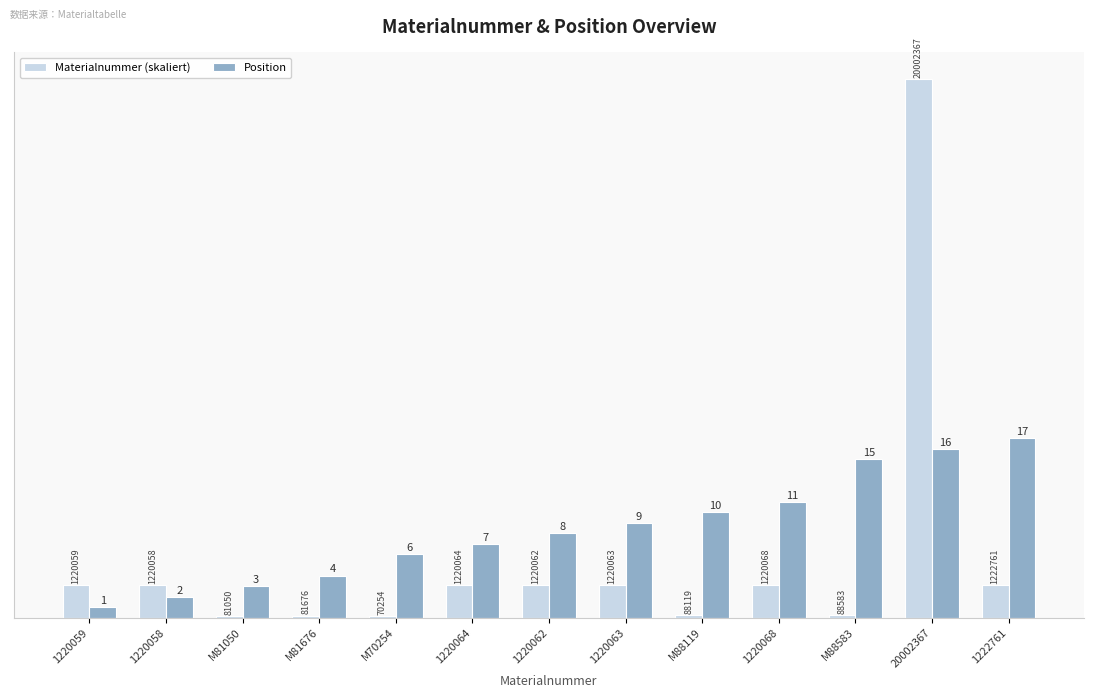

The Position series shows 14.0 at 1220062. True or false?

False